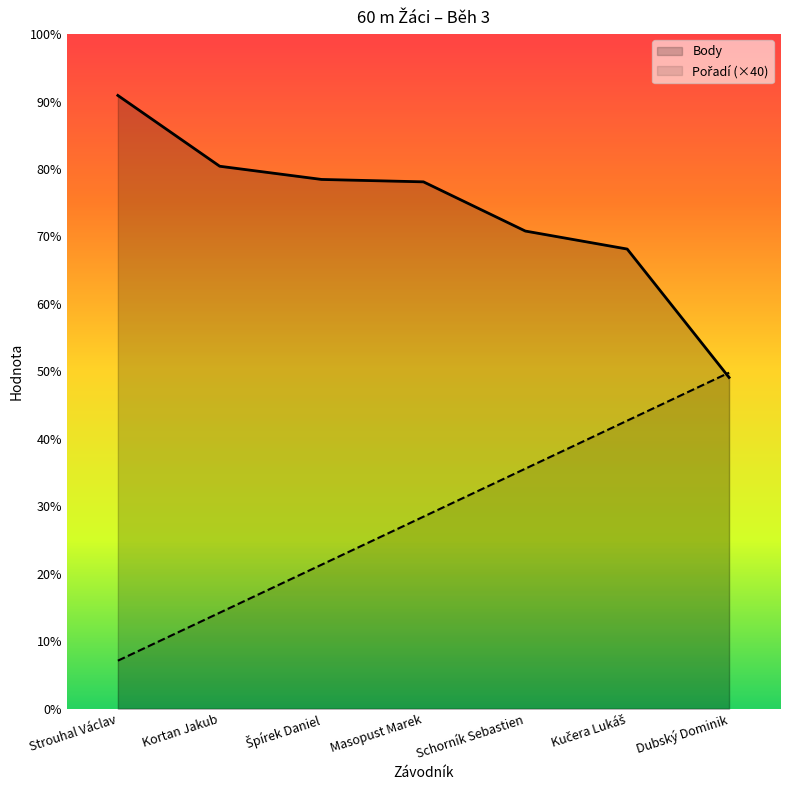

At which category is the sum across all series the highest?

Kučera Lukáš